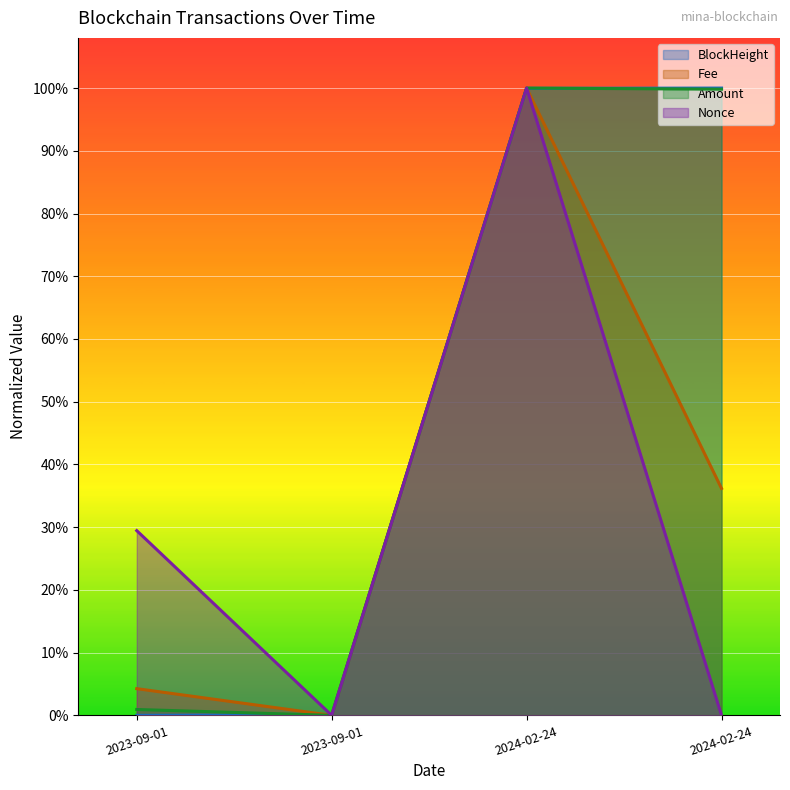

How many intersections are there between BlockHeight and Amount?

3